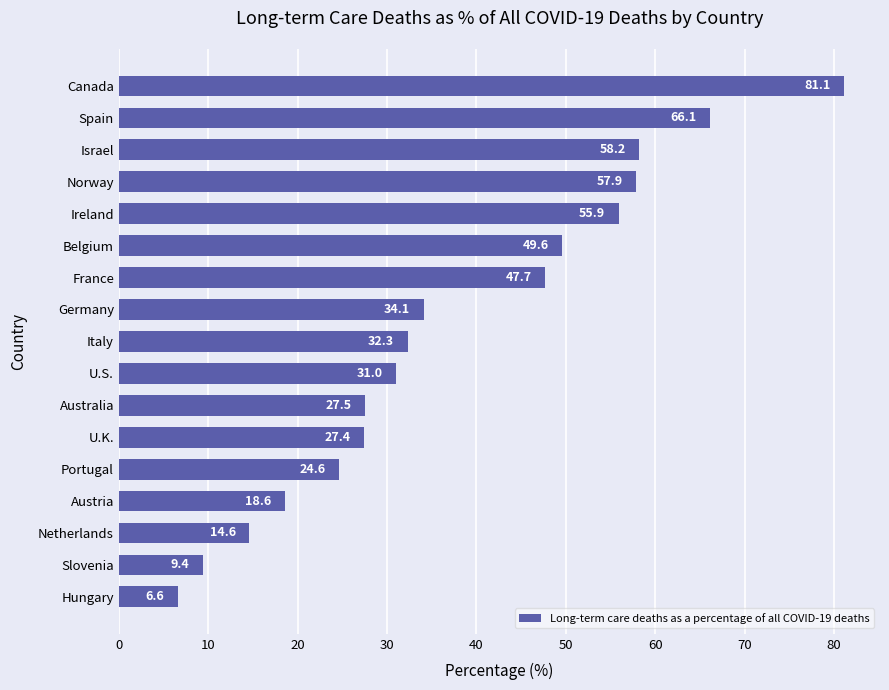

What is the difference between the maximum and minimum values?

74.5